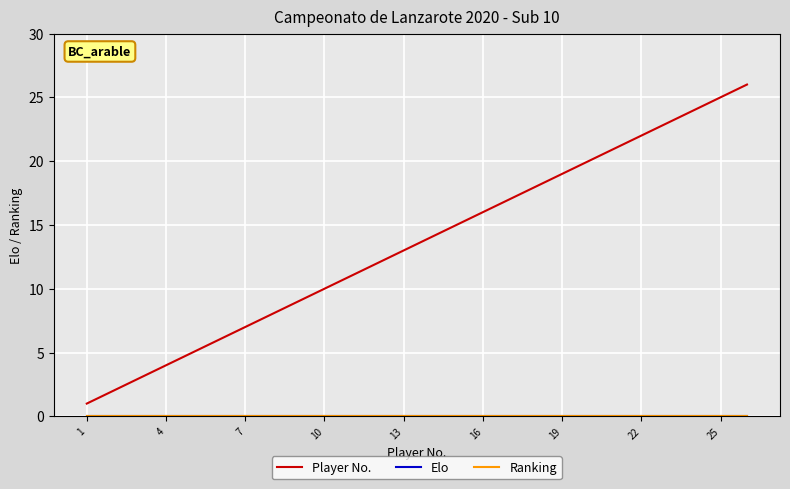

Does the chart display data point markers on the line(s)?

No